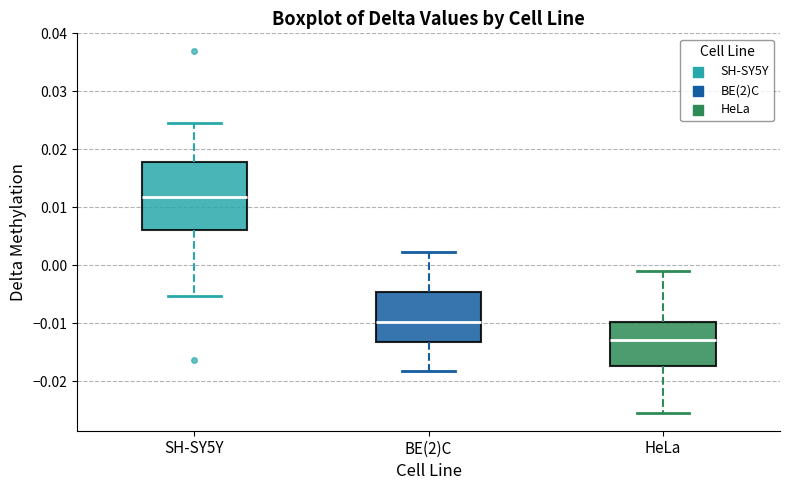

Where is the upper edge of the box for SH-SY5Y on the y-axis? The values are not printed on the chart, so give them approximately, as read against the axis.

0.018